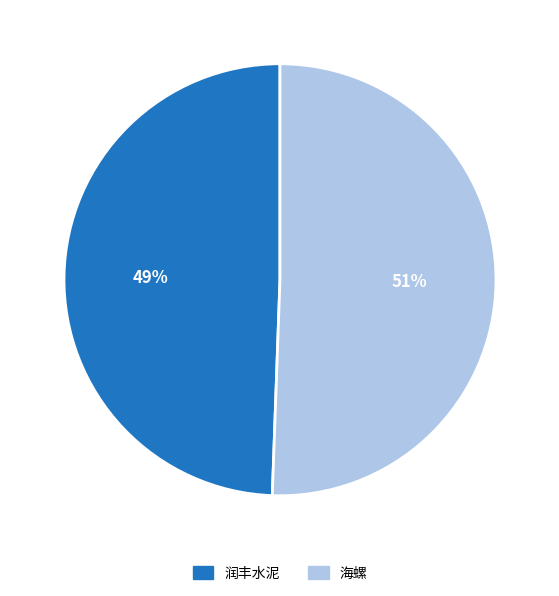

Is 润丰水泥 the majority of the pie?

No